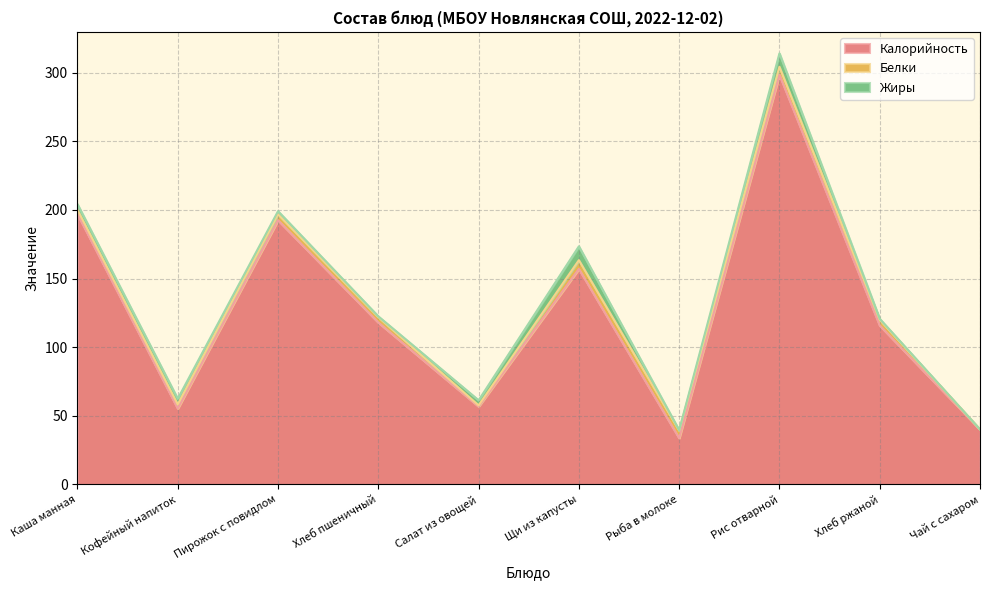

How many data points in Белки are above 4?

5